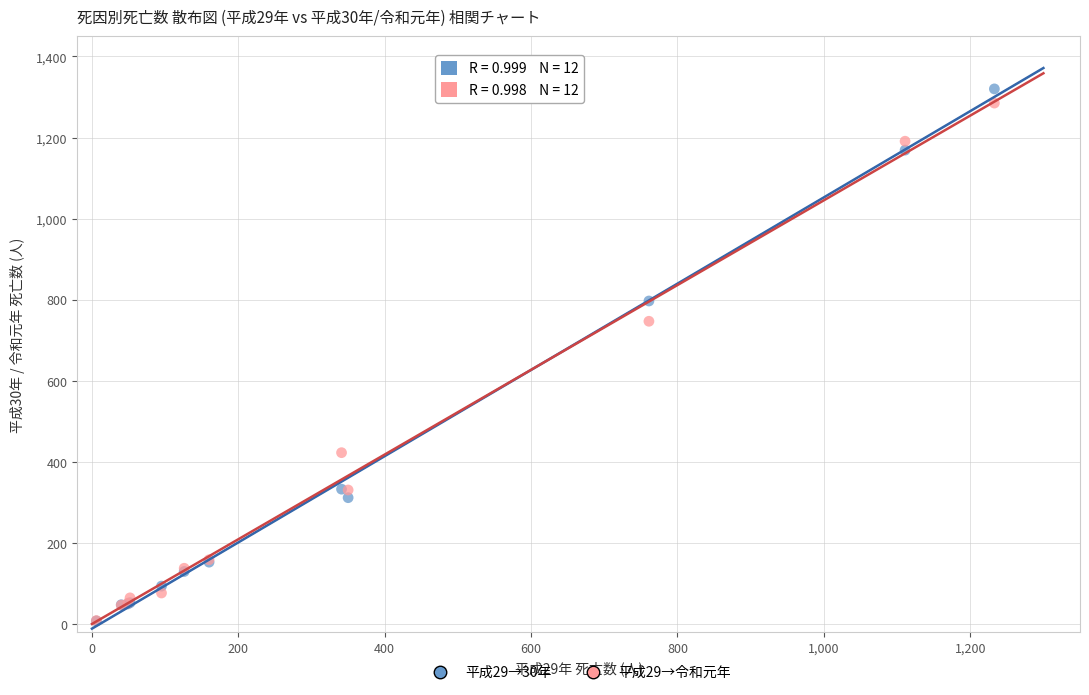

Across all series, what Y value is closest to 664?

747